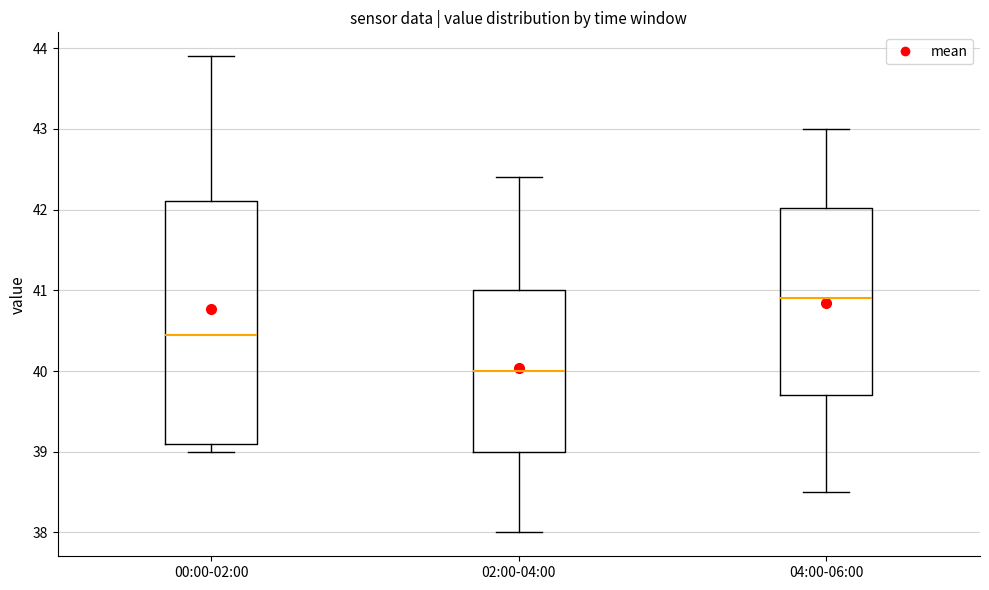

Where does the upper whisker of the box for 02:00-04:00 end on the y-axis? The values are not printed on the chart, so give them approximately, as read against the axis.

42.4